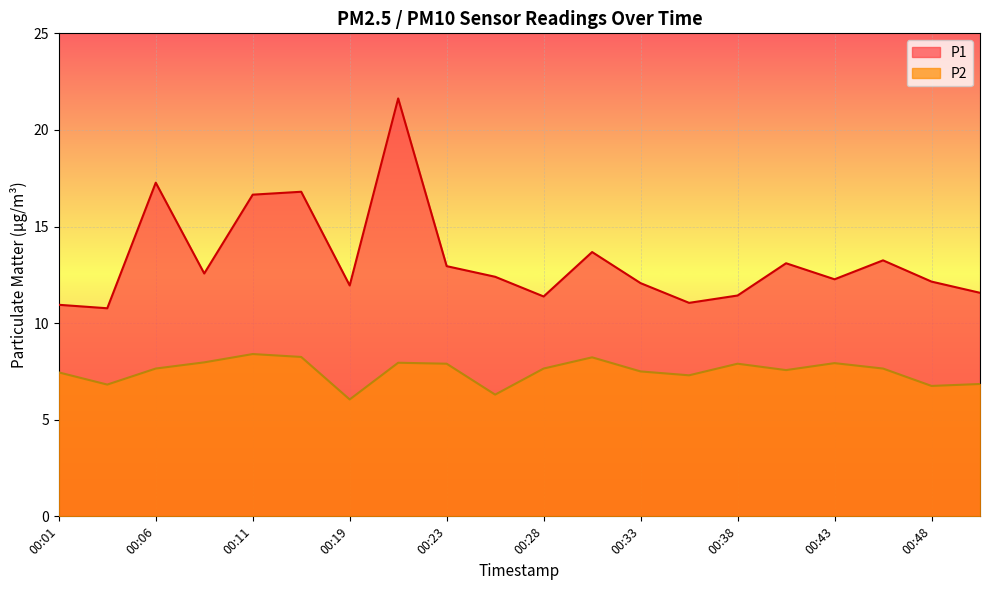

Reading right to left, list all the values displayed in this chart.

P1: 00:50=11.6	00:48=12.2	00:45=13.2	00:43=12.3	00:41=13.1	00:38=11.4	00:36=11.1	00:33=12.1	00:31=13.7	00:28=11.4	00:26=12.4	00:23=12.9	00:21=21.6	00:19=11.9	00:16=16.8	00:11=16.6	00:09=12.6	00:06=17.3	00:04=10.8	00:01=10.9
P2: 00:50=6.8	00:48=6.8	00:45=7.7	00:43=7.9	00:41=7.6	00:38=7.9	00:36=7.3	00:33=7.5	00:31=8.2	00:28=7.7	00:26=6.3	00:23=7.9	00:21=8.0	00:19=6.0	00:16=8.2	00:11=8.4	00:09=8.0	00:06=7.7	00:04=6.8	00:01=7.5